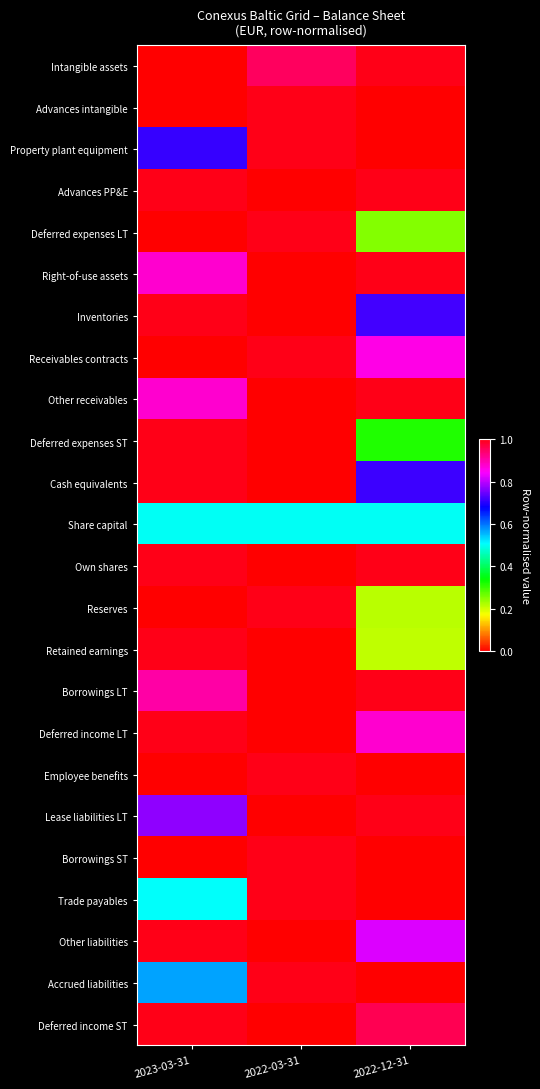

Rank the series by their maximum value, from lowest to highest.

Share capital, Intangible assets, Advances intangible, Property plant equipment, Advances PP&E, Deferred expenses LT, Right-of-use assets, Inventories, Receivables contracts, Other receivables, Deferred expenses ST, Cash equivalents, Own shares, Reserves, Retained earnings, Borrowings LT, Deferred income LT, Employee benefits, Lease liabilities LT, Borrowings ST, Trade payables, Other liabilities, Accrued liabilities, Deferred income ST